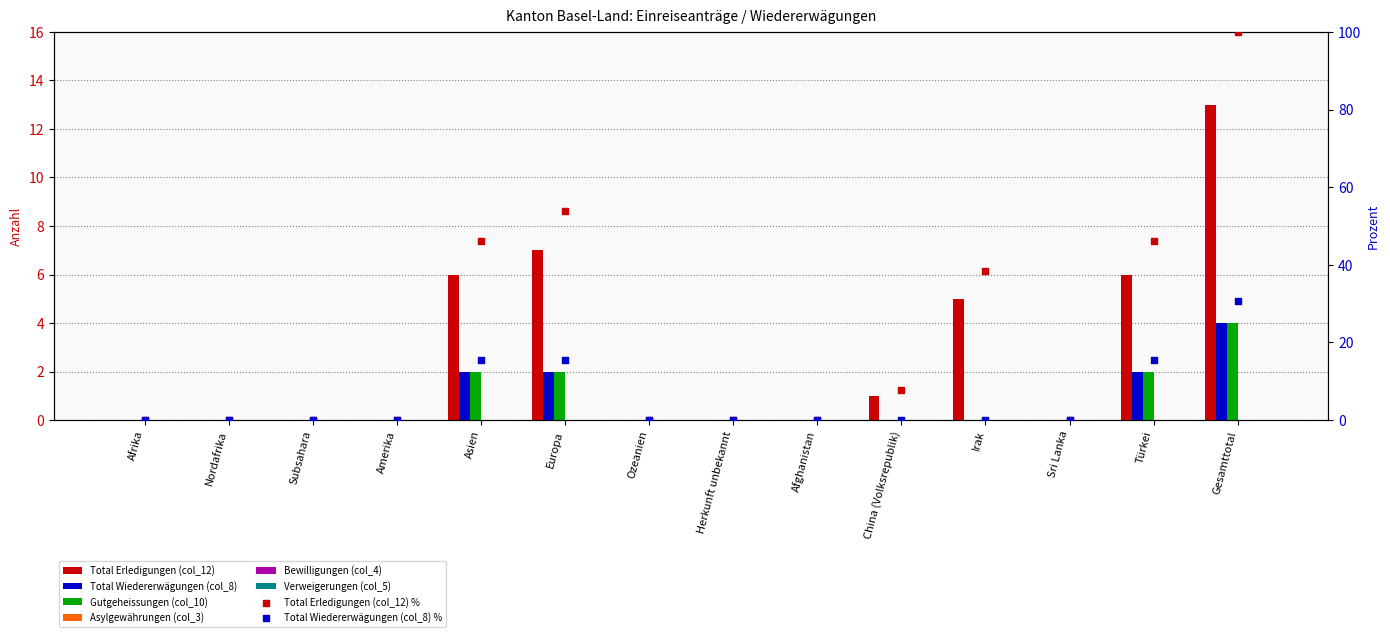

Is the value of Total Wiedererwägungen (col_8) at China (Volksrepublik) greater than the value of Gutgeheissungen (col_10) at Sri Lanka?

No